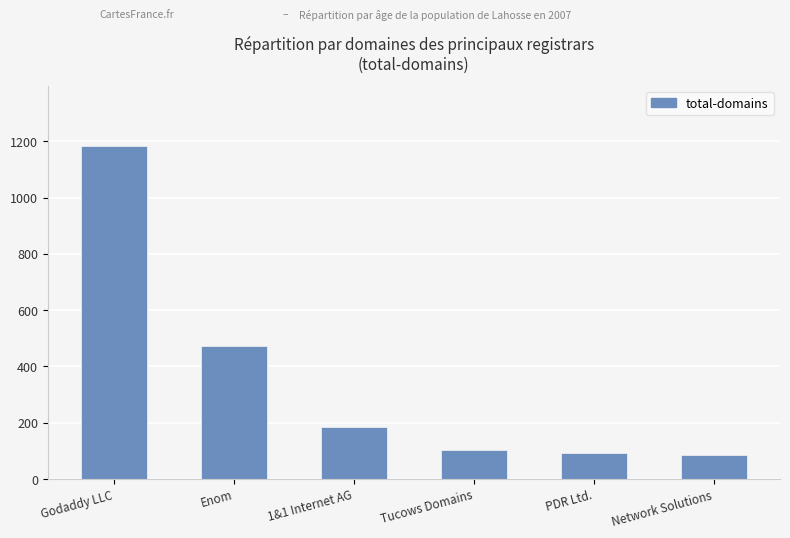

What is the maximum value shown in the chart?

1184